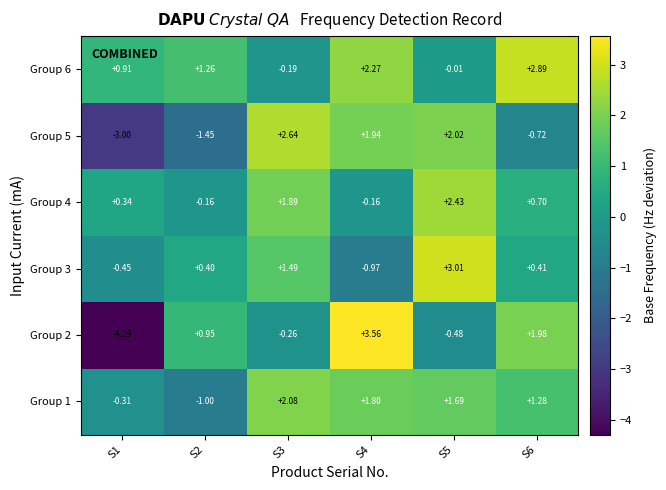

Which series has the largest total across all categories?

Group 6